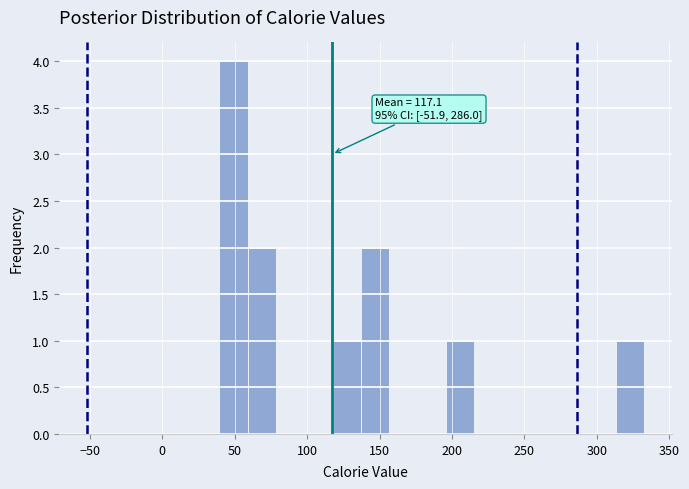

Around what value on the x-axis is the tallest bar? Give the approximate position of its centre, as read against the axis.

50